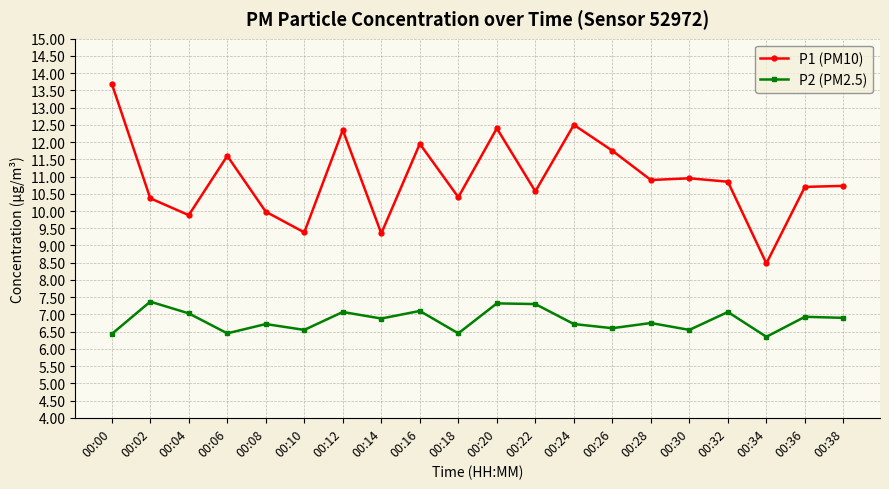

At which category does P2 (PM2.5) reach its first local valley?

00:06